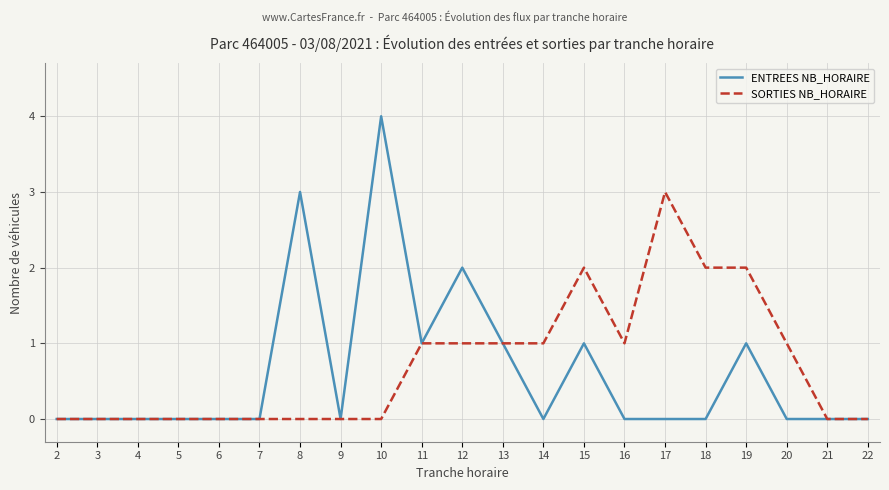

At which category is the sum across all series the highest?

10